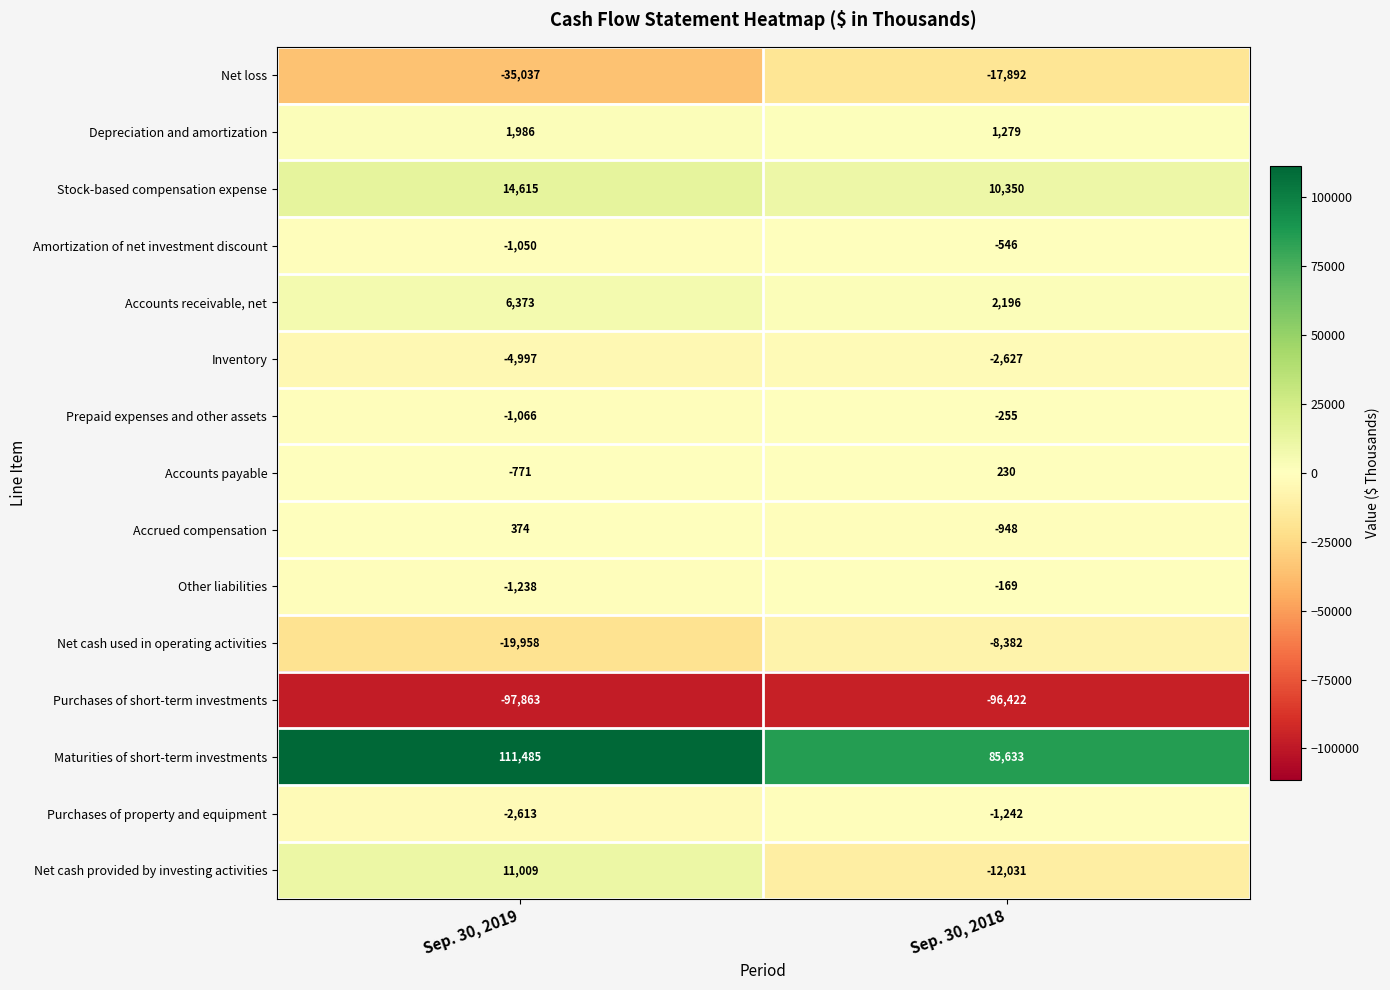

What is the total value across all series at Sep. 30, 2019?

-18751